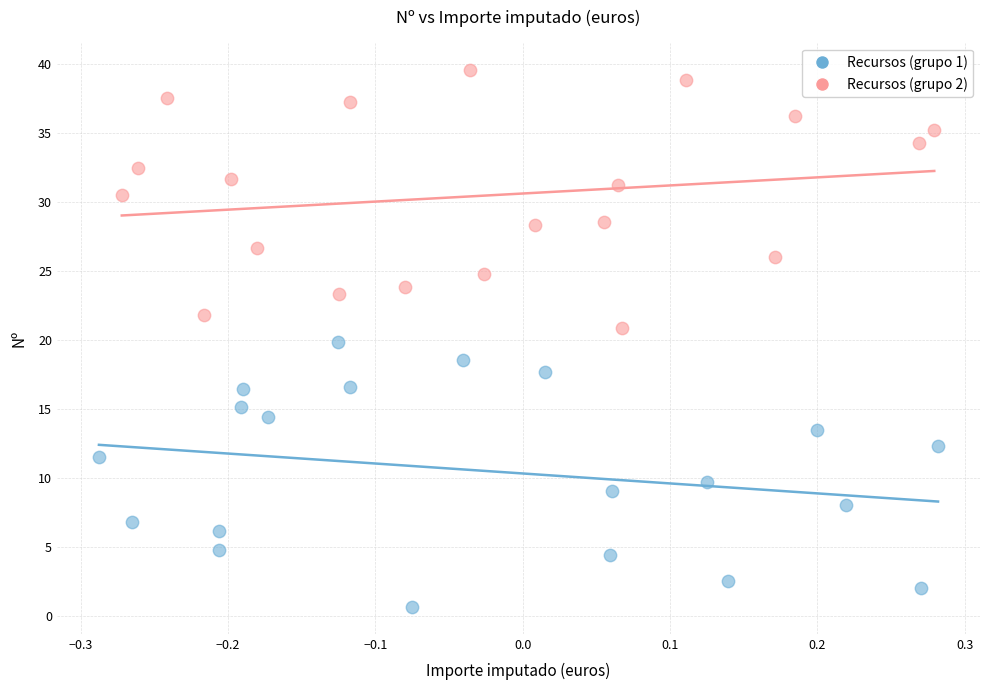

Which series reaches the minimum Y coordinate?

Recursos (grupo 1)